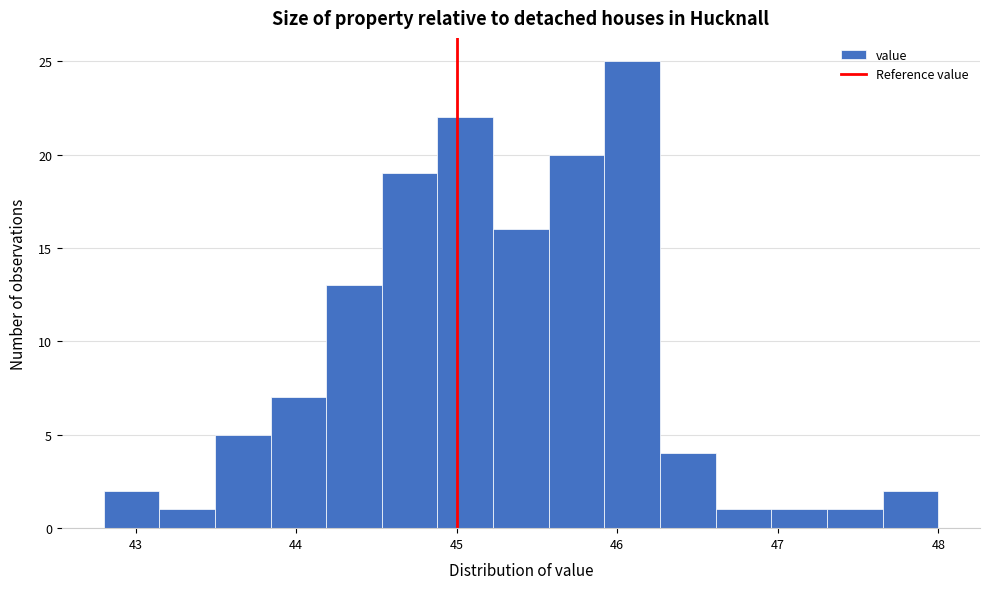

Read against the x-axis, roughly where is the centre of the tallest bar?

46.1